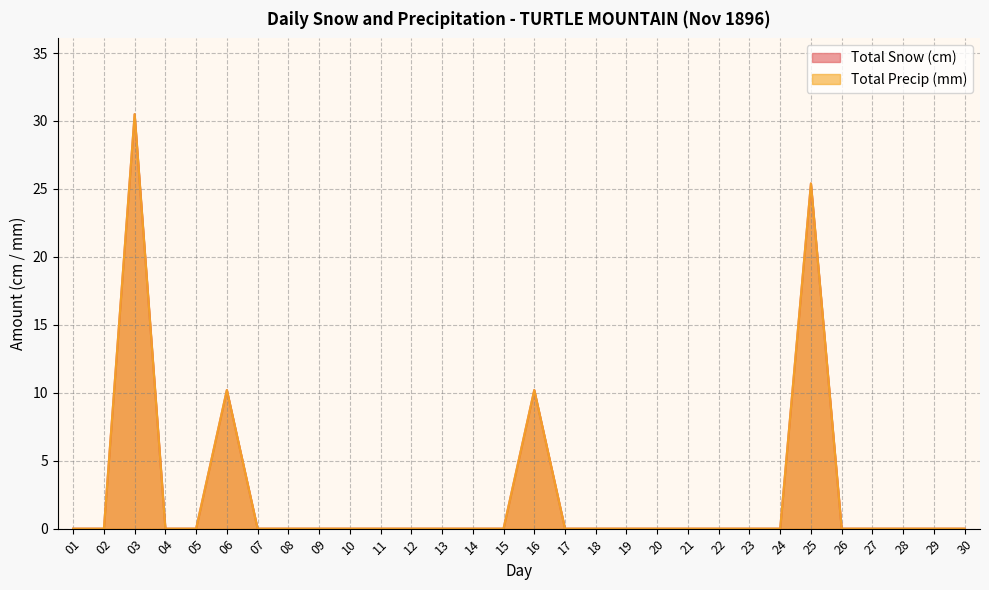

What is the sum of all Total Precip (mm) values?

76.3